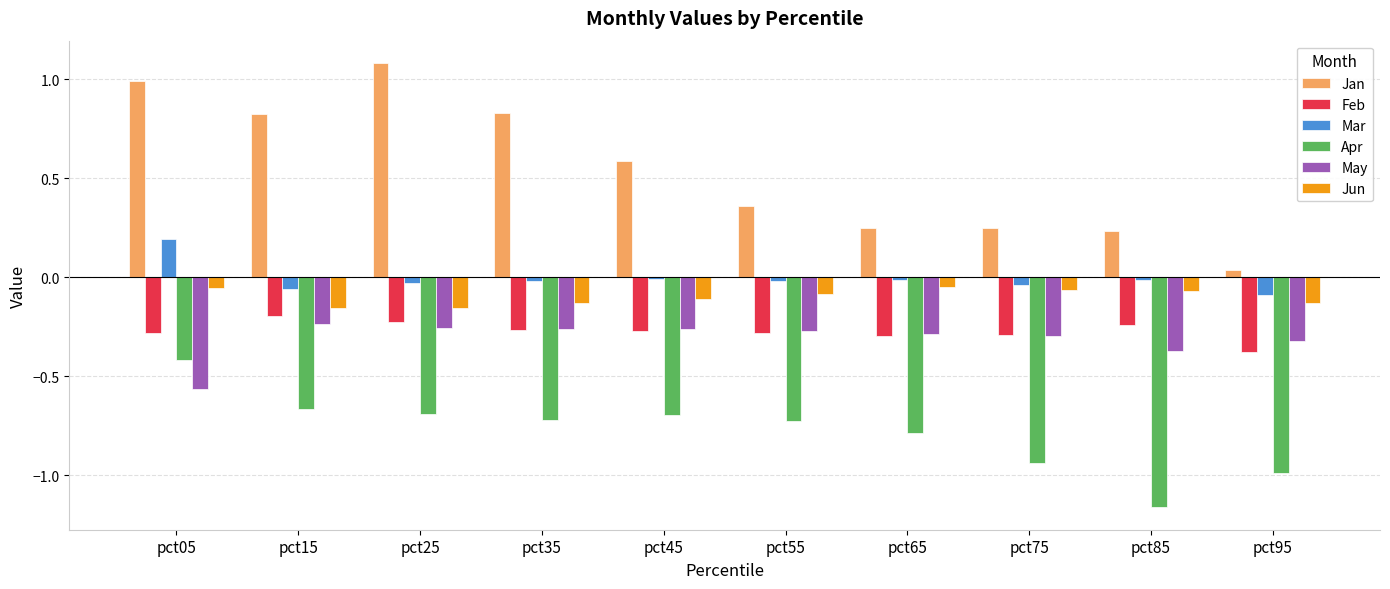

What is the spread (max minus min) of values at pct55?

1.1